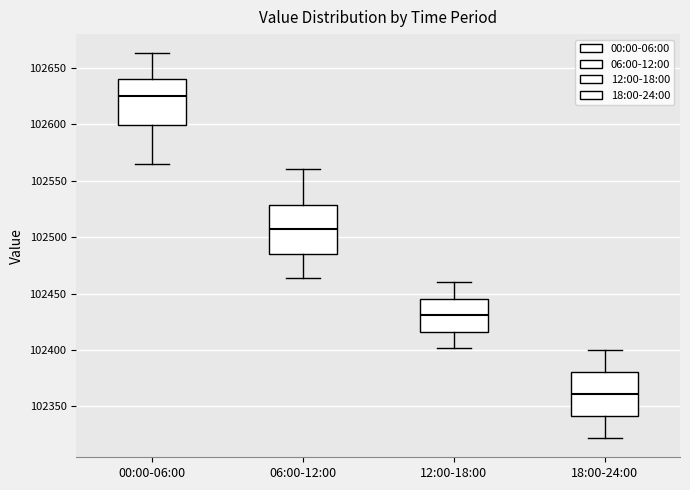

Reading left to right, transcribe this box plot: for each box, give where its median line is, the range the box spans, and where its two whiskers end, as read against the y-axis. The values are not printed on the chart, so give them approximately, as read against the axis.

00:00-06:00: median 102625, box 102600 to 102640, whiskers 102565 to 102665
06:00-12:00: median 102505, box 102485 to 102530, whiskers 102465 to 102560
12:00-18:00: median 102430, box 102415 to 102445, whiskers 102400 to 102460
18:00-24:00: median 102360, box 102340 to 102380, whiskers 102320 to 102400